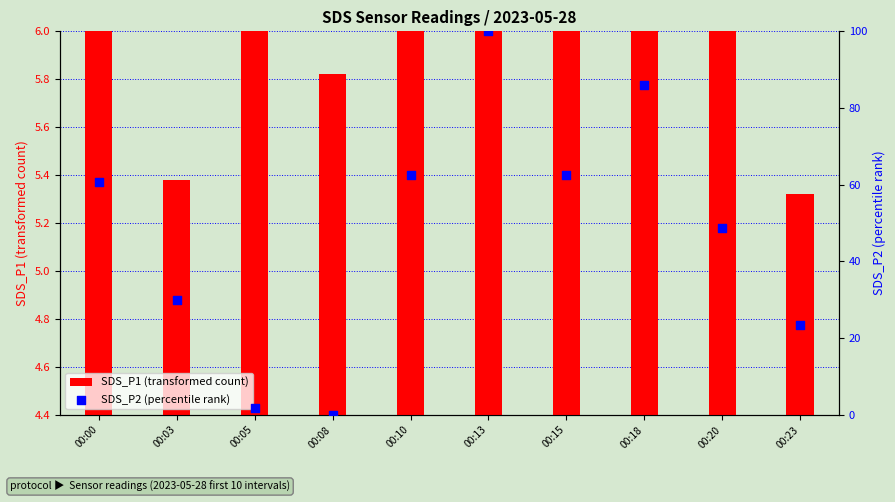

Is the value of SDS_P2 (percentile rank) at 00:15 greater than the value of SDS_P1 (transformed count) at 00:08?

Yes